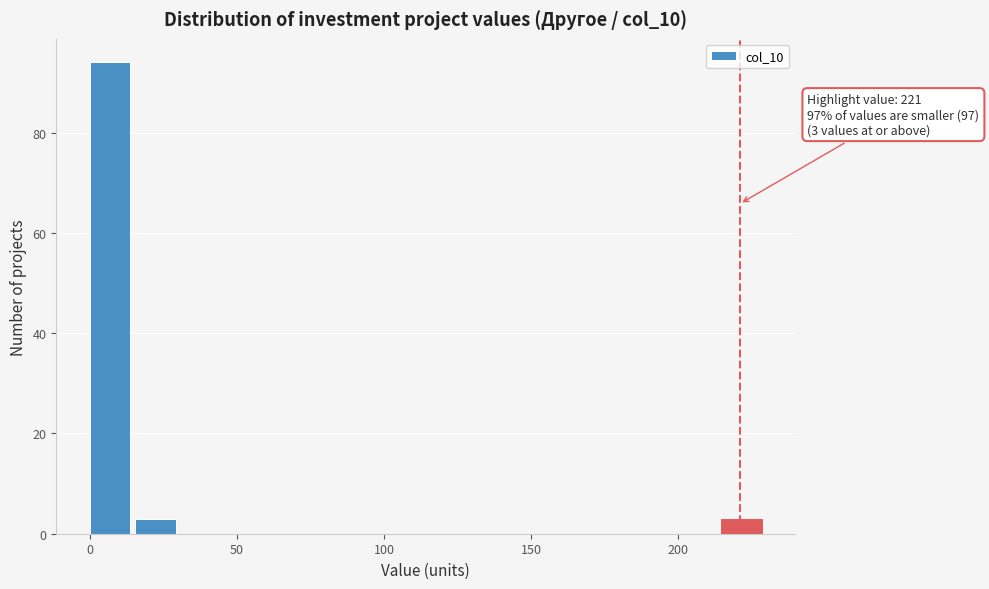

Around what value on the x-axis is the tallest bar? Give the approximate position of its centre, as read against the axis.

5